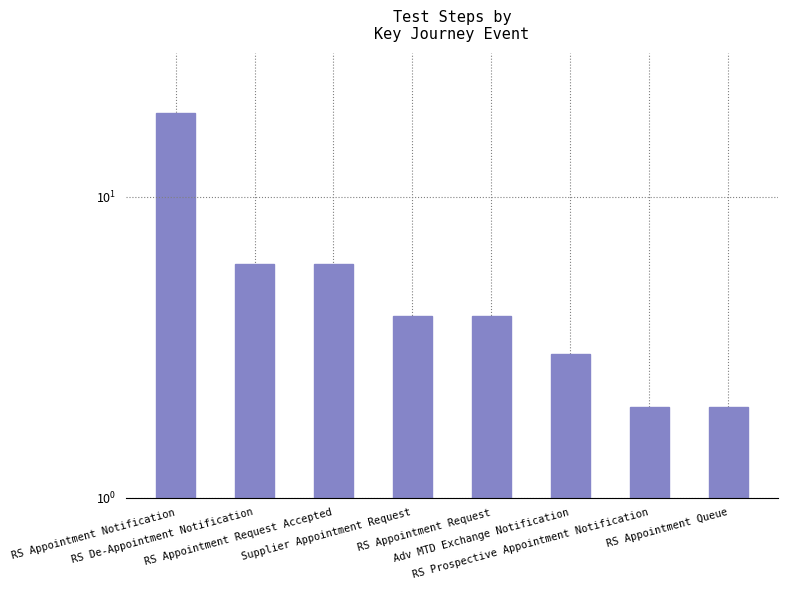

At which label is the value closest to 10?

RS De-Appointment Notification